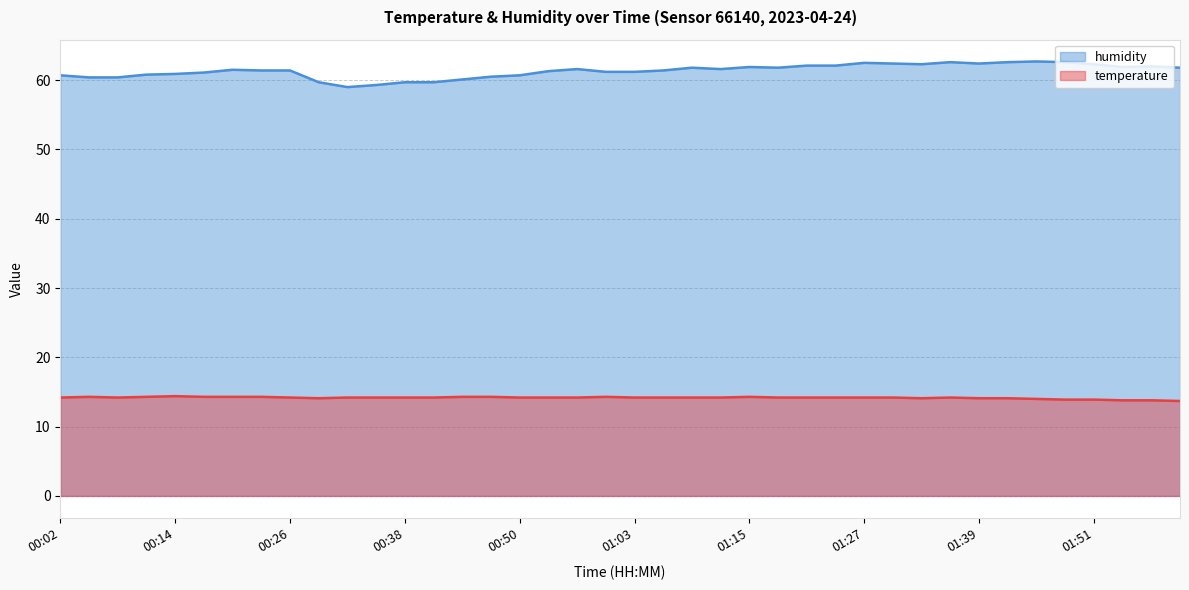

How many interior local valleys does the temperature series have?

3